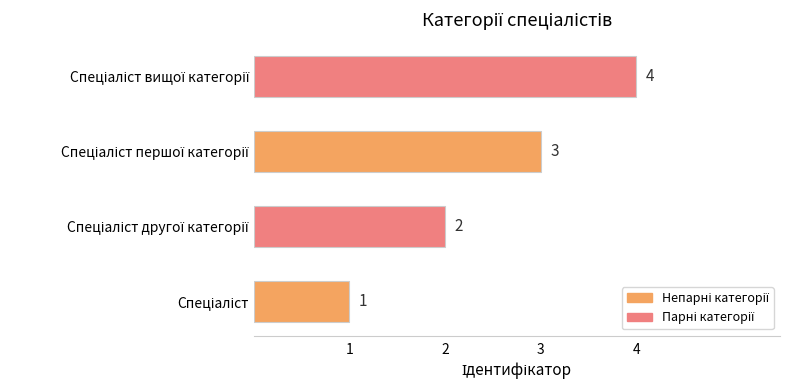

What is the greatest value displayed?

4